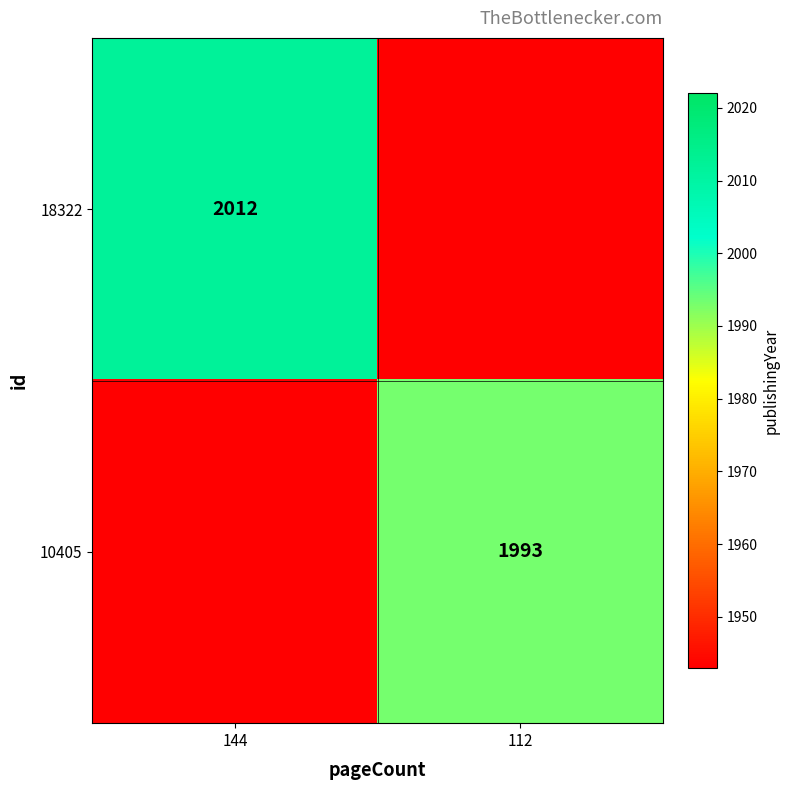

True or false: 10405 has a value of 3457 at 112.

False